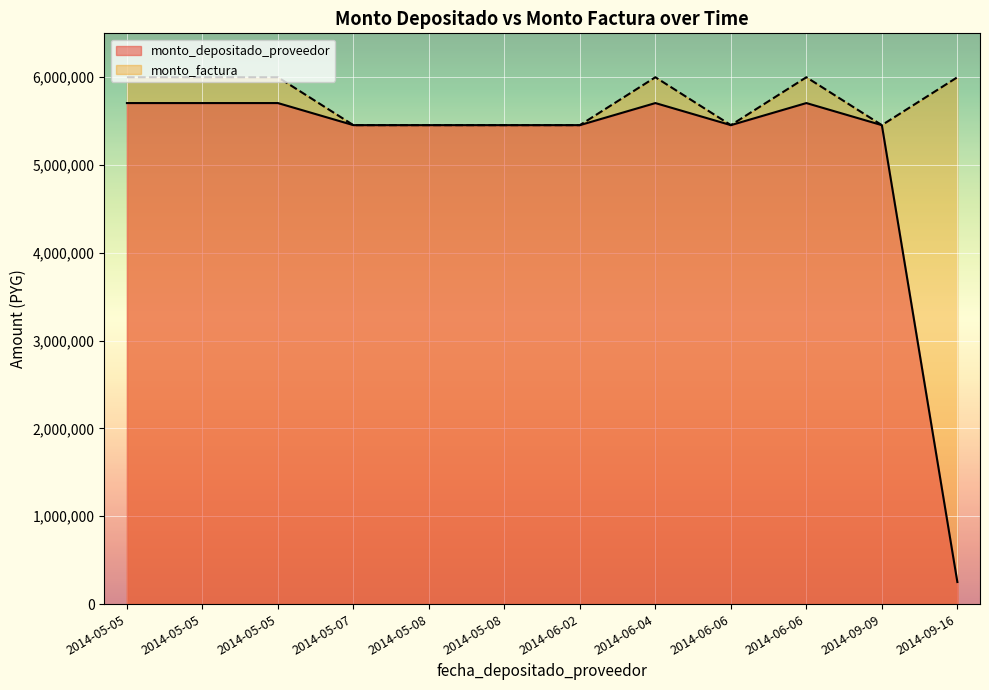

True or false: monto_factura has more than 1 interior local peaks.

True